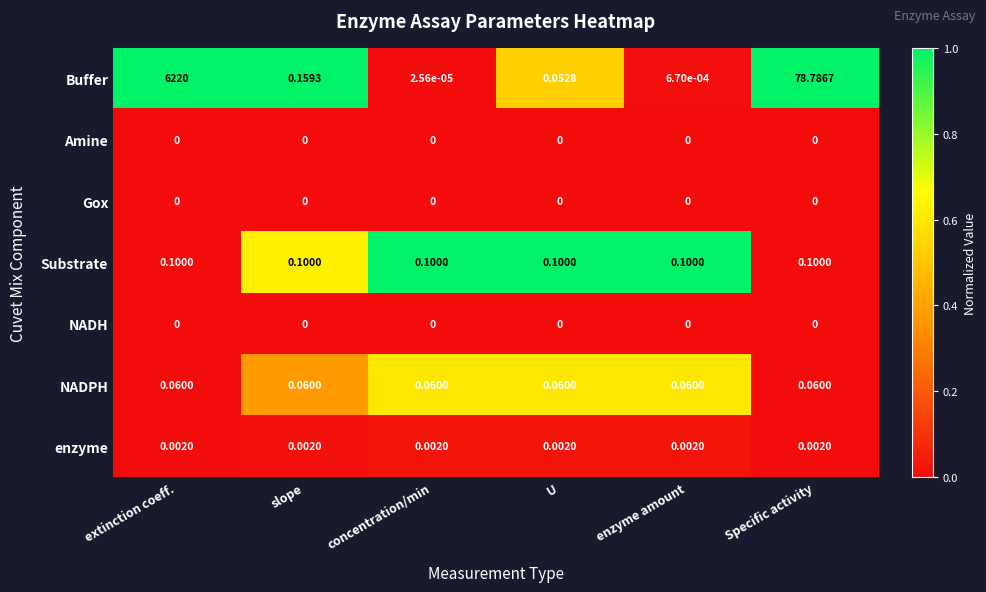

Between enzyme amount and Specific activity, which series saw the biggest shift?

Buffer